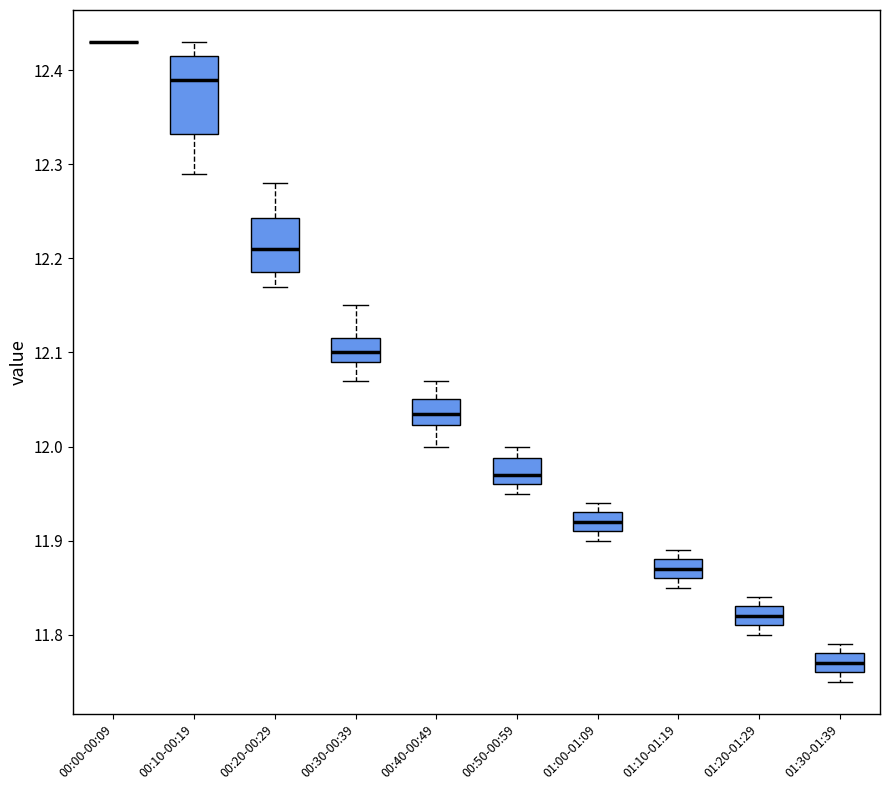

Where is the lower edge of the box for 00:20-00:29 on the y-axis? The values are not printed on the chart, so give them approximately, as read against the axis.

12.19